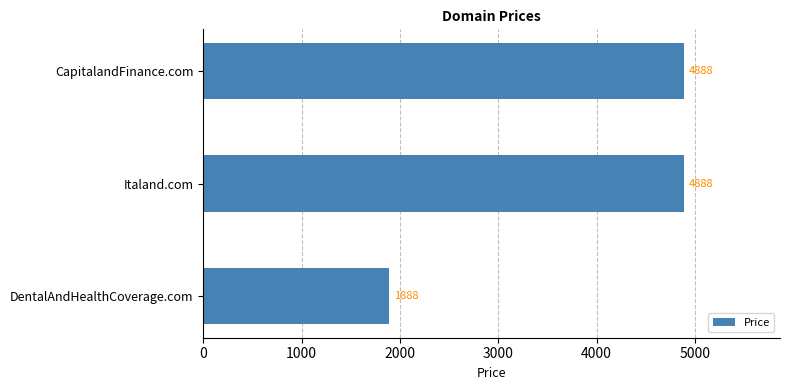

The value at DentalAndHealthCoverage.com is 3383. True or false?

False